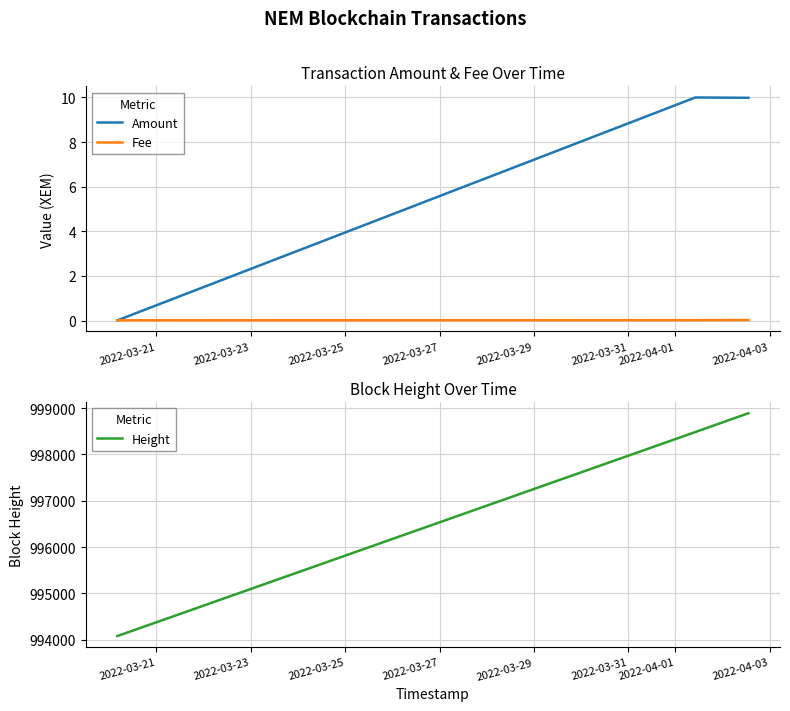

Where is Fee nearest to the value 0?

2022-03-21